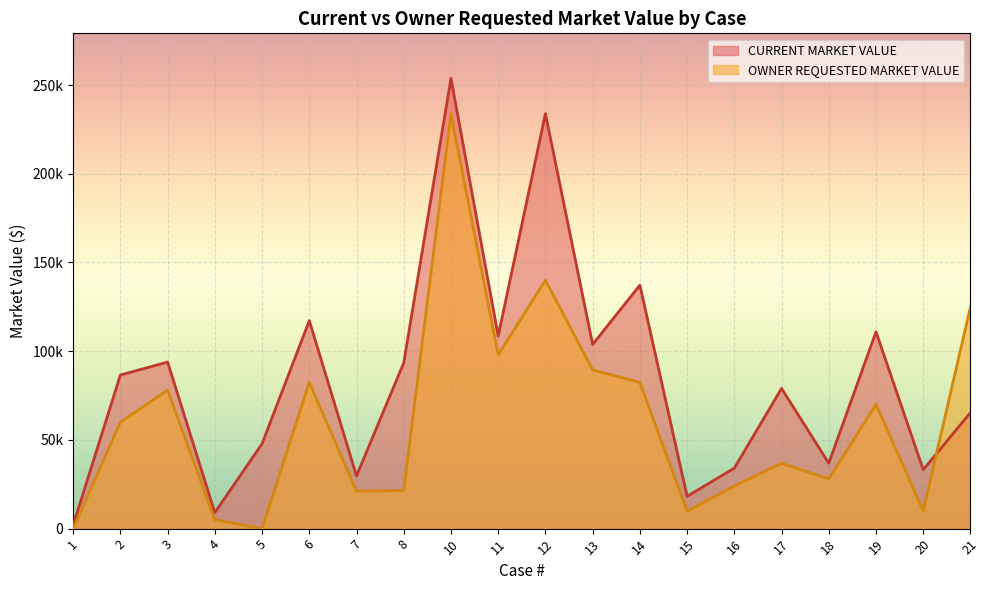

Reading left to right, list all the values displayed in this chart.

CURRENT
MARKET
VALUE: 2000	86560	93880	9000	47850	117210	29710	93440	253770	108590	233870	103820	137210	18200	34100	79020	36870	110910	33220	65370
OWNER
REQUESTED
MARKET
VALUE: 0	60000	78050	5000	0	82500	21090	21500	233790	97870	140000	89480	82400	9800	24000	36863	28000	70000	10000	125000